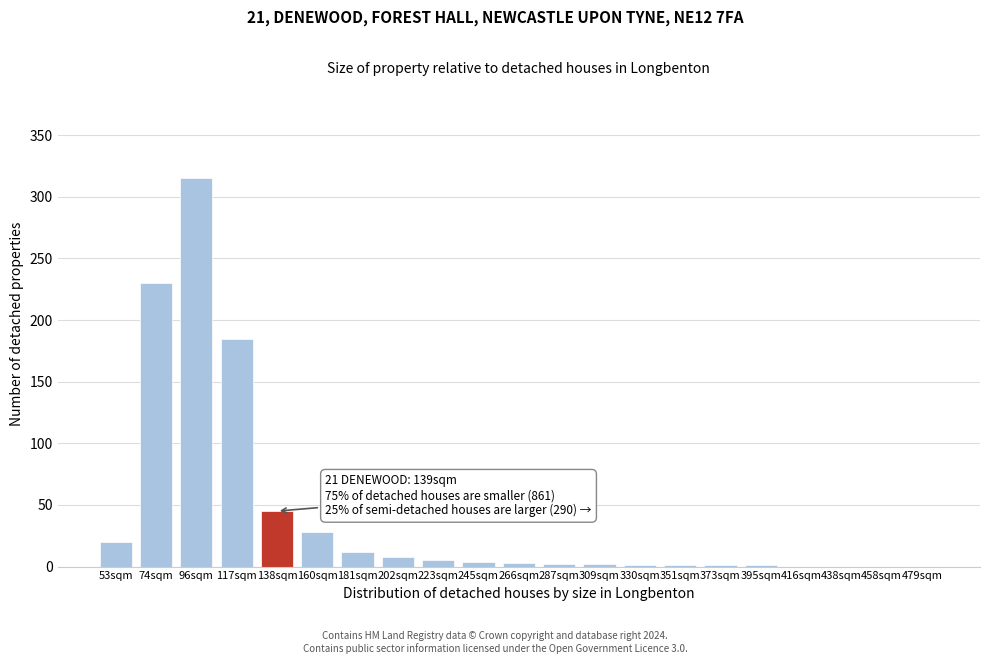

What is the sum of the values at 416sqm and 96sqm?

315